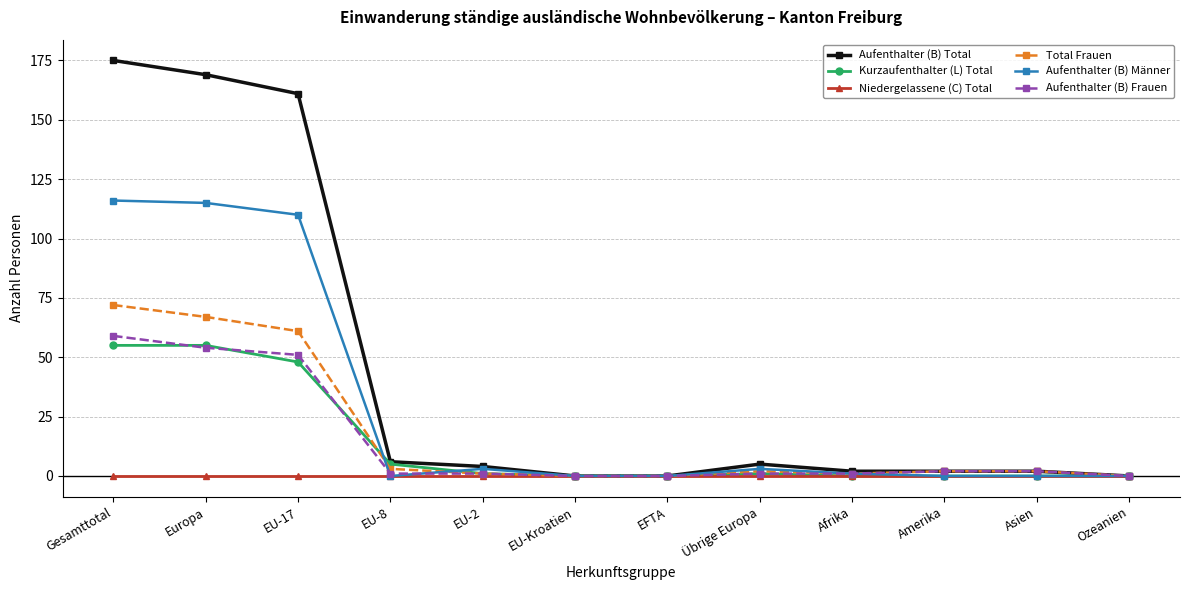

Which series has the widest spread of values?

Aufenthalter (B) Total